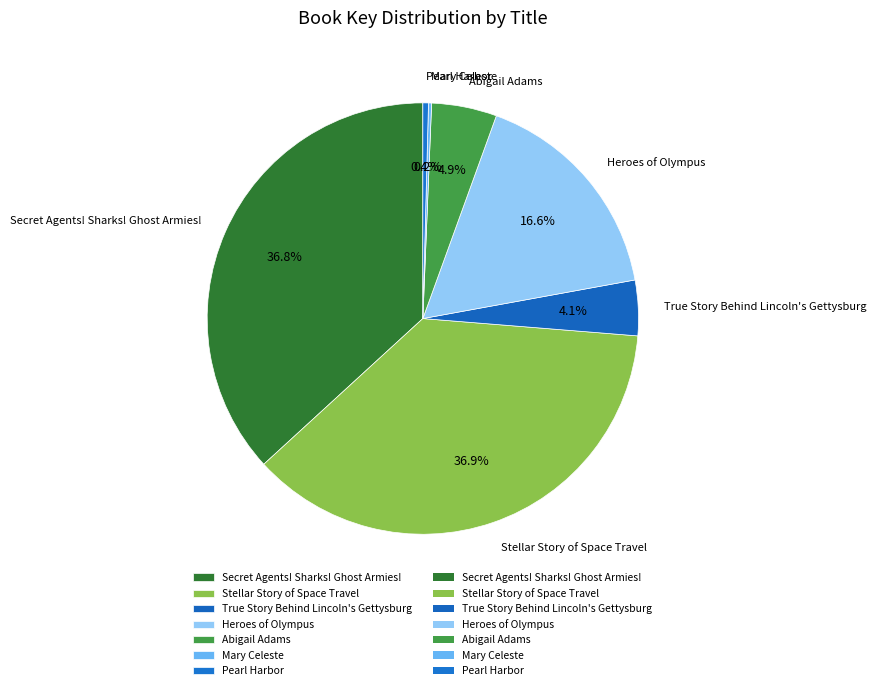

The Abigail Adams slice represents 5% of the pie. True or false?

True